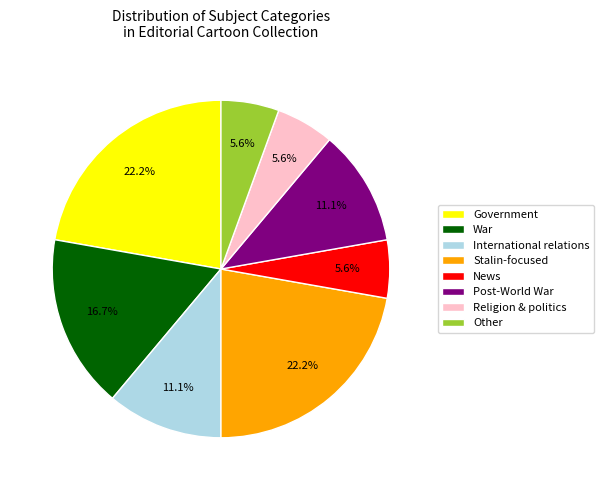

Count the number of slices in the pie.

8